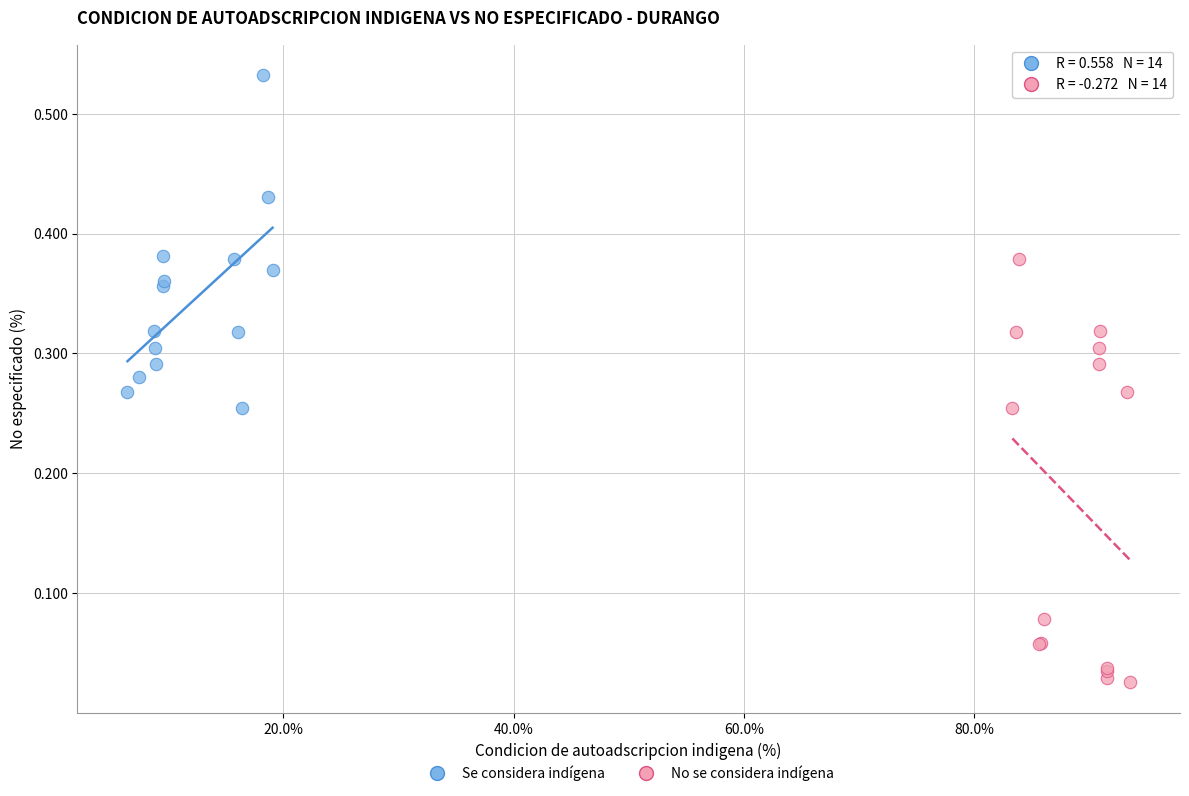

Which series reaches the maximum Y coordinate?

Se considera indígena